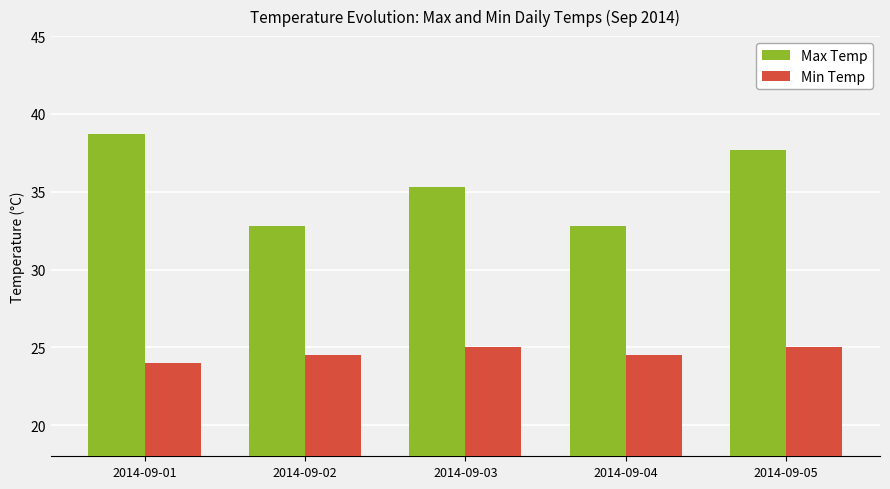

Which series has the largest total across all categories?

Max Temp